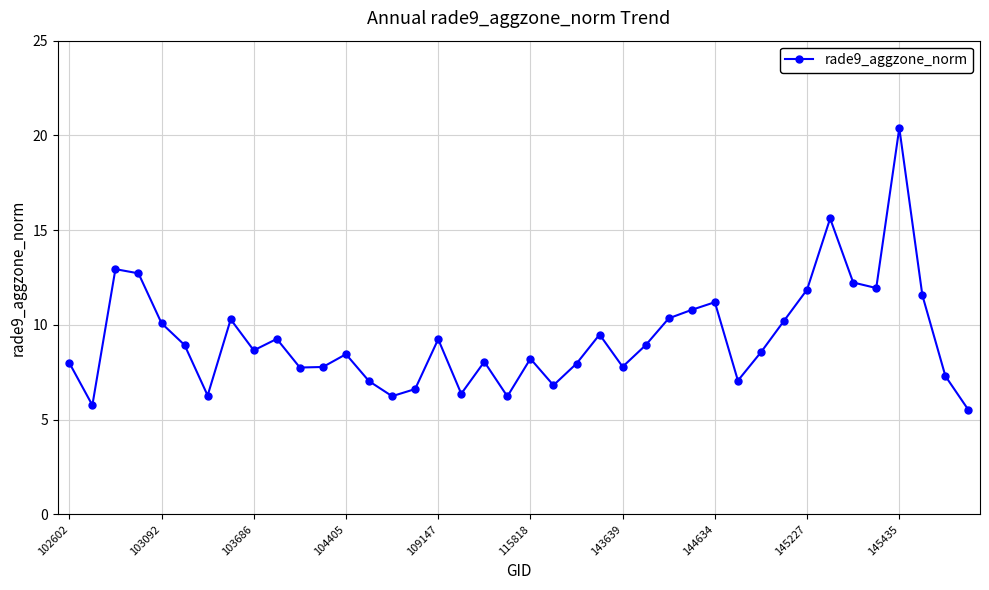

What is the value of the 16th point from the left?

6.6